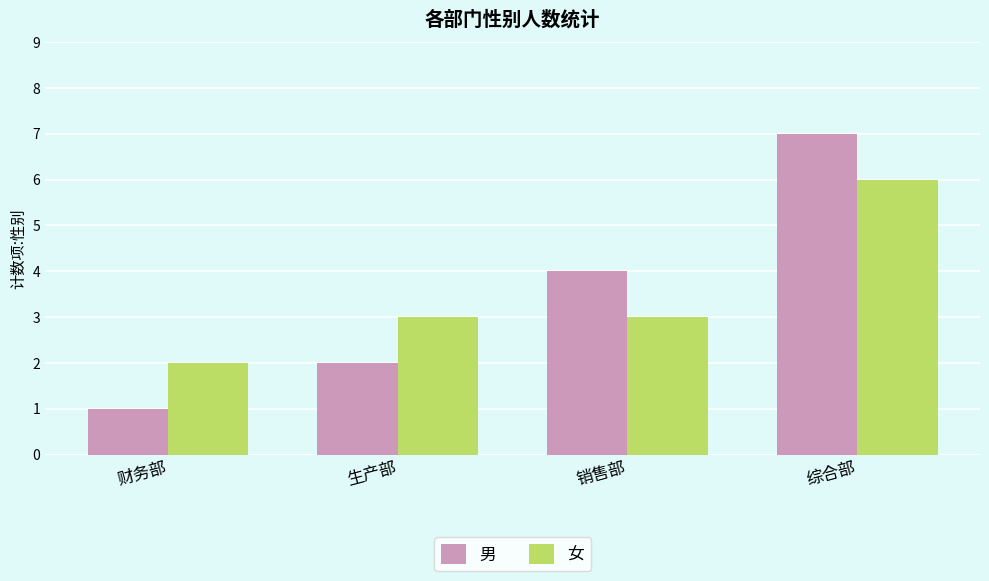

What is the difference between the maximum and minimum values in the 男 series?

6